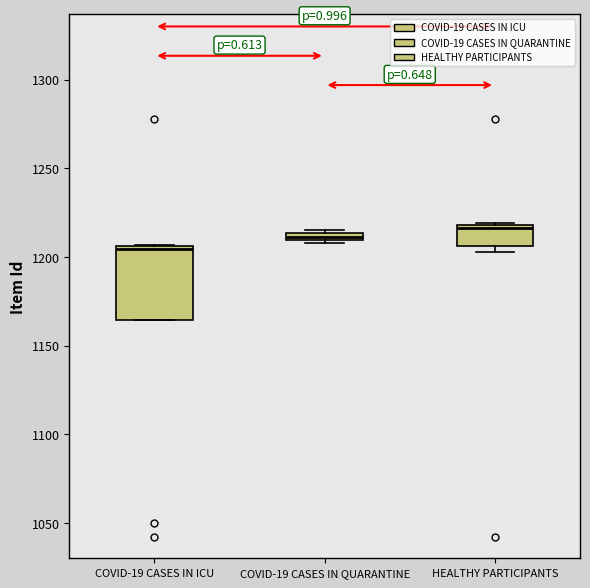

Which box is the tallest, from its lower edge to its upper edge?

COVID-19 CASES IN ICU